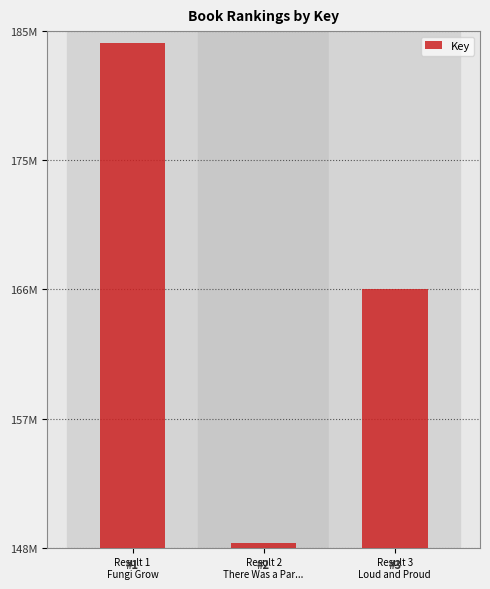

What is the difference between the values at Result 2
There Was a Par... and Result 3
Loud and Proud?

18145265